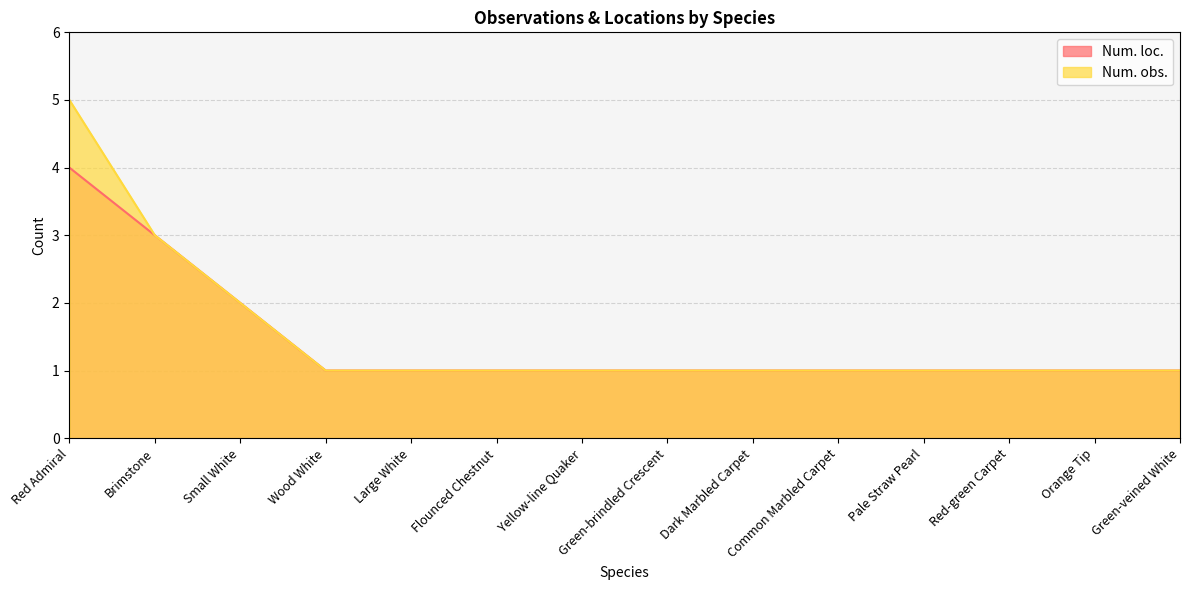

Which series has the largest range (max minus min)?

Num. obs.